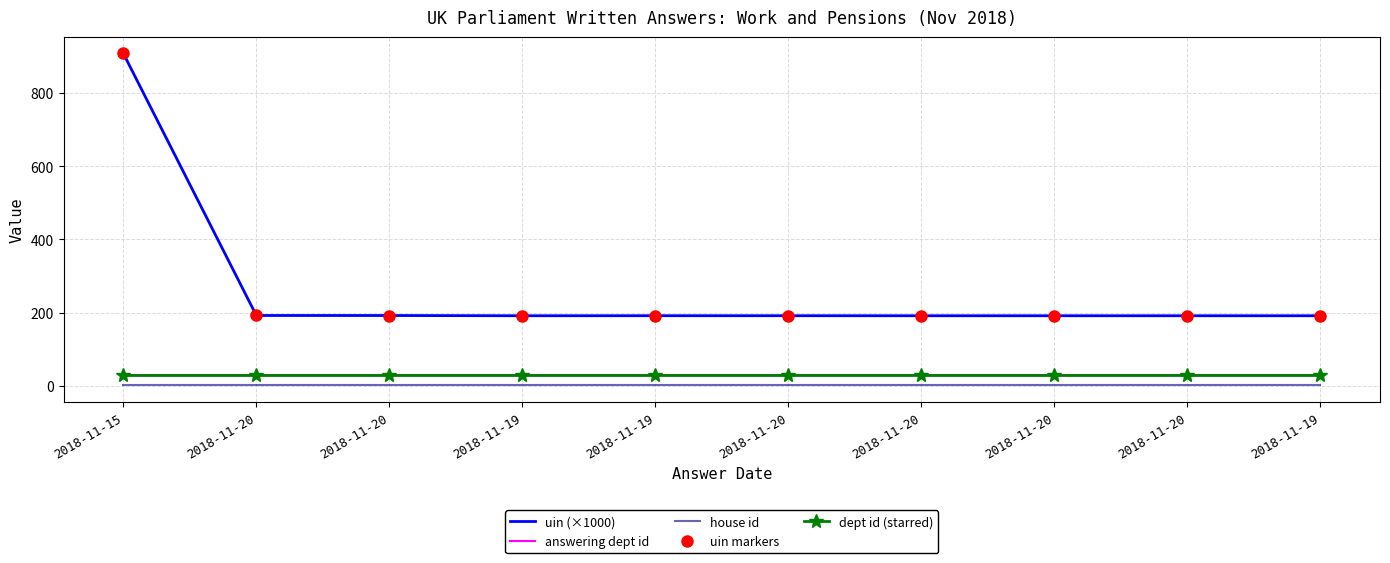

What value does the answering dept id series have at 2018-11-19?

29.0